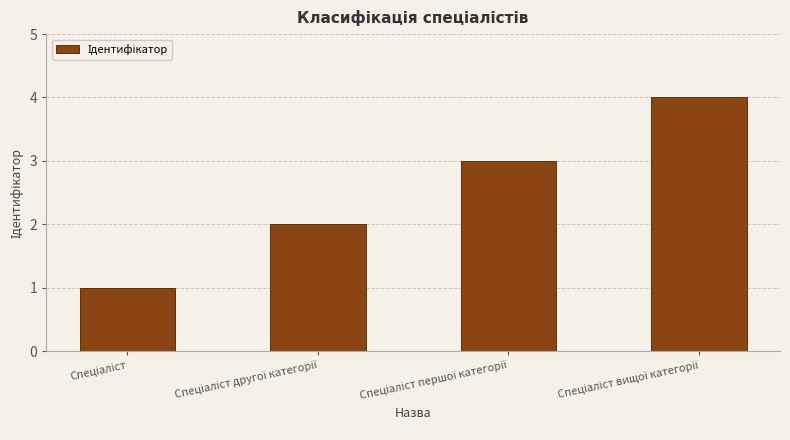

What is the smallest value displayed?

1